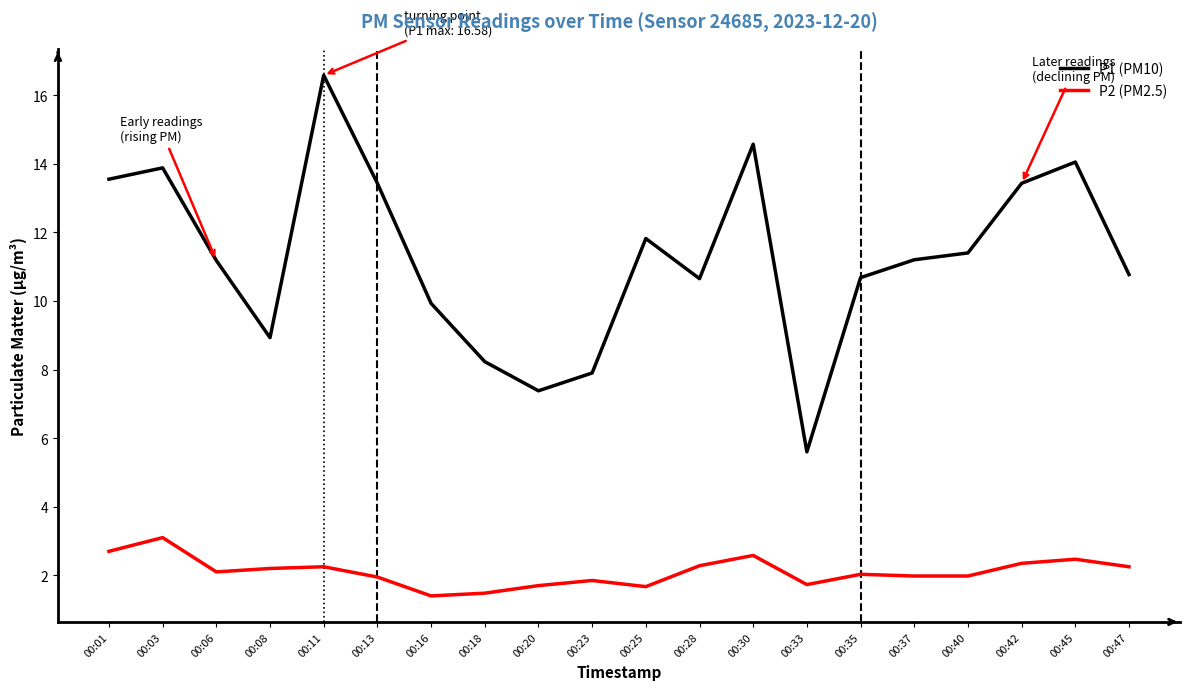

Is this an area chart (filled region under the line)?

No